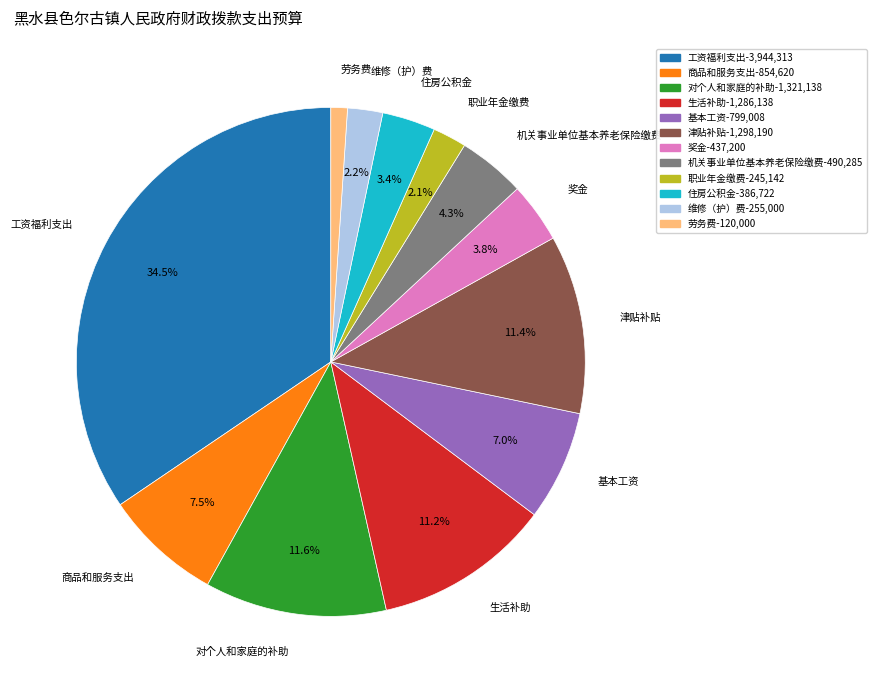

Which slice is the smallest?

劳务费